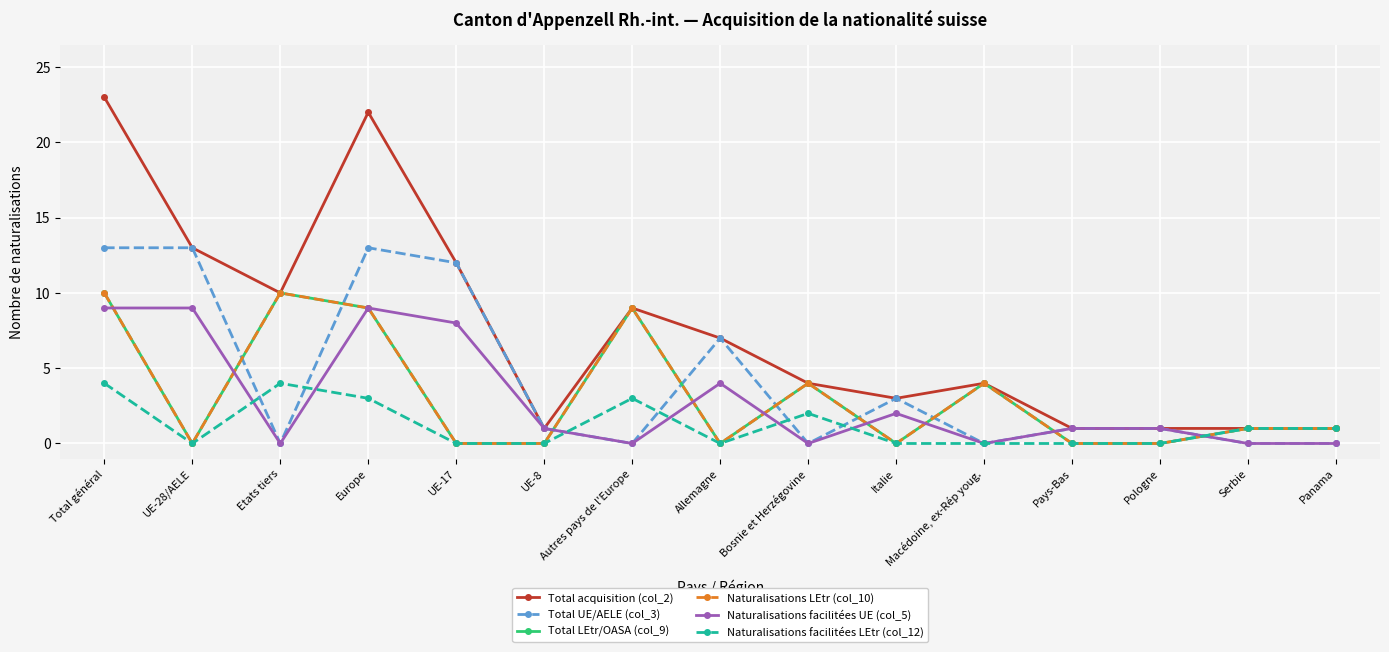

Is it true that Naturalisations facilitées UE (col_5) equals 0 at Pays-Bas?

False